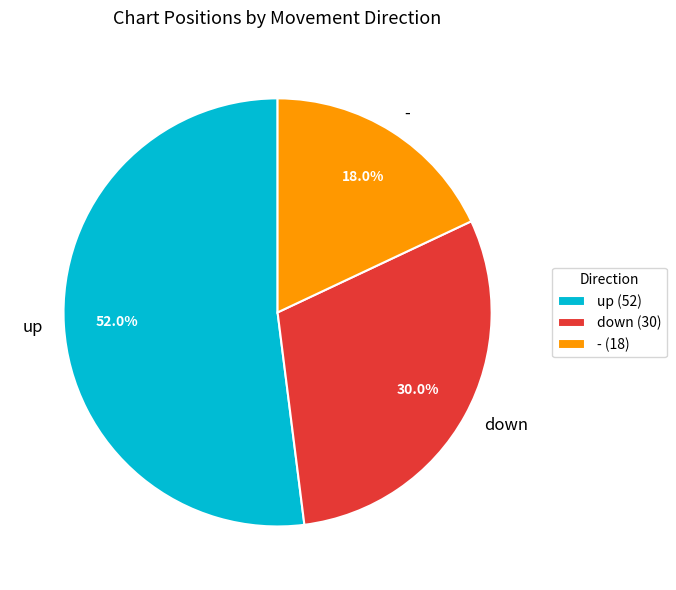

Is it true that up is 52% of the pie?

True